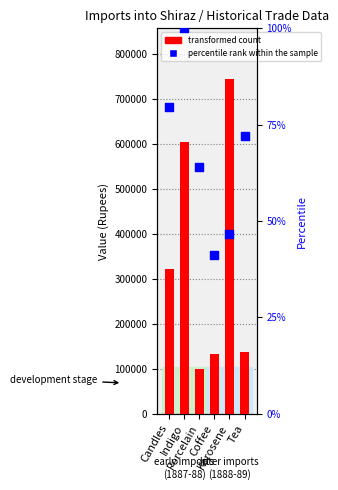

At which category is the sum across all series the highest?

Kerosene